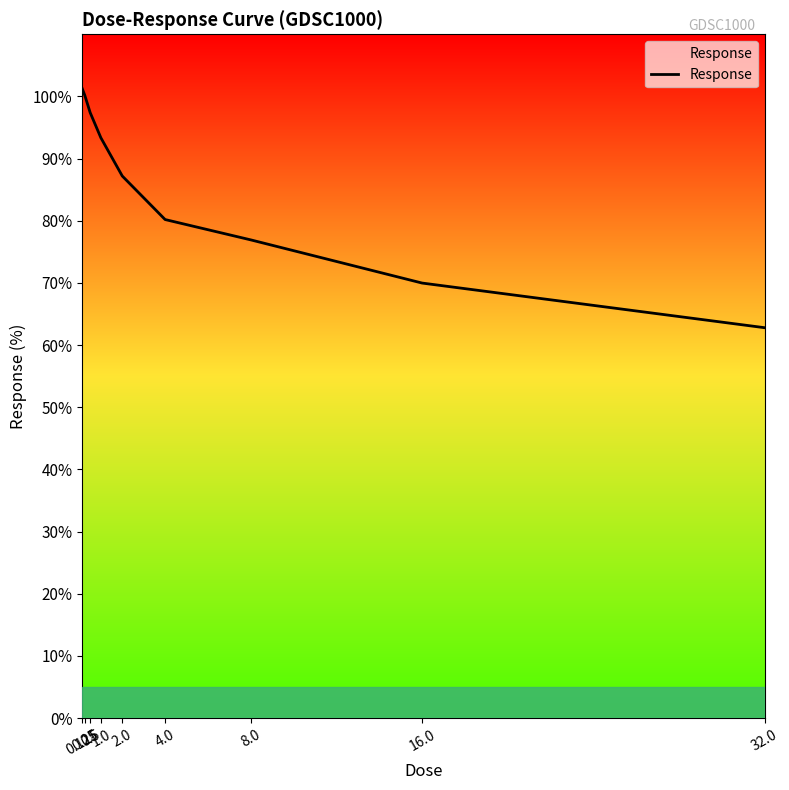

What is the change in value from 4.0 to 8.0?

-3.3